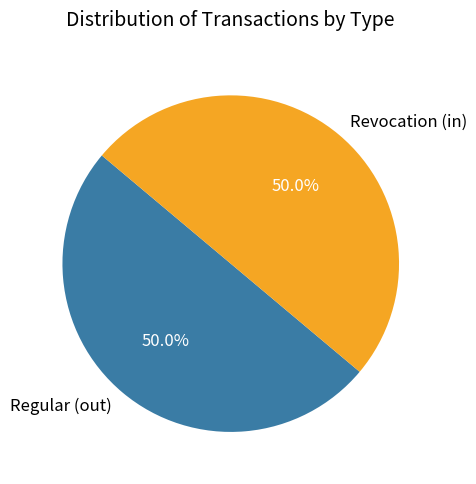

Combined, do Revocation (in) and Regular (out) account for over 50%?

Yes